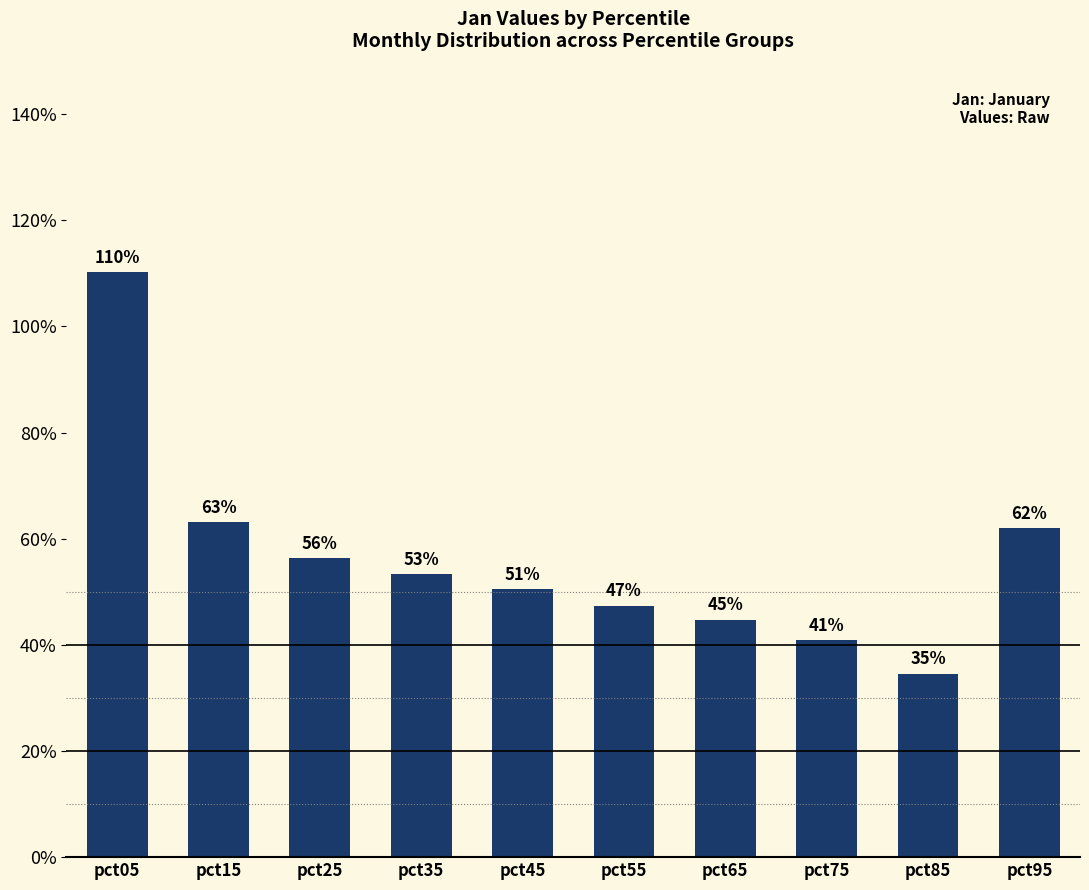

Are the bars horizontal?

No